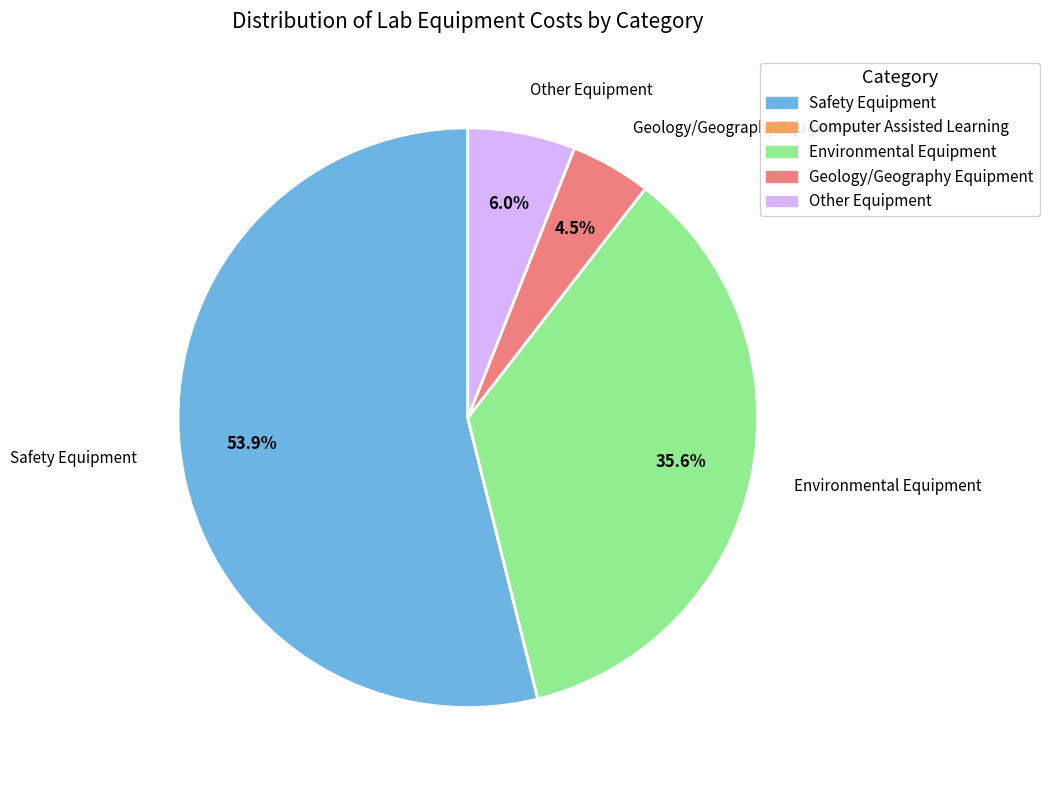

Which slice is the largest?

Safety Equipment